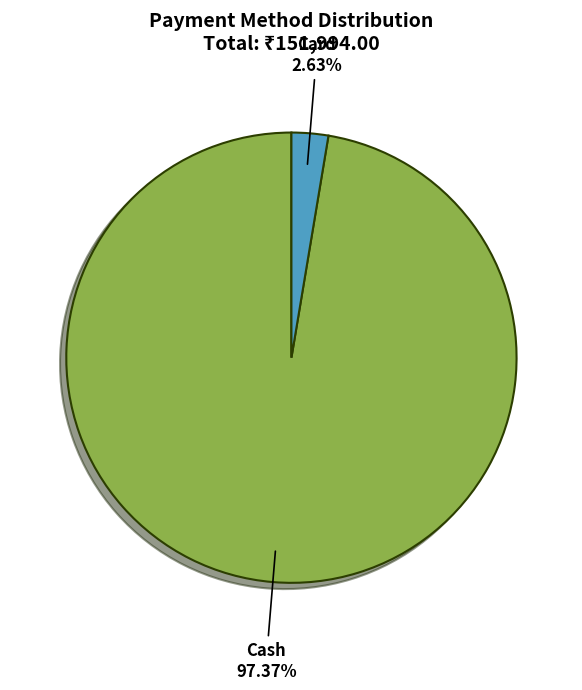

What is the largest slice in the pie chart?

Cash